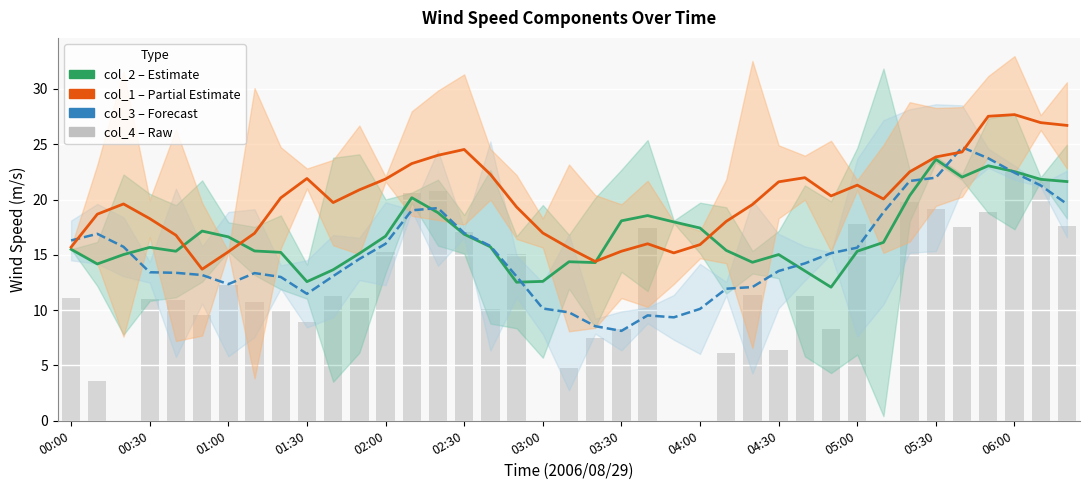

Which series has the largest total across all categories?

col_1 (Partial Estimate)